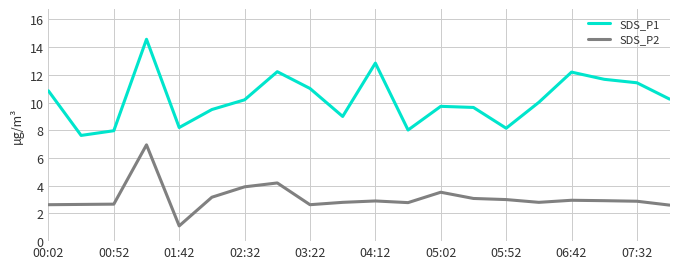

What is the smallest value displayed?

1.1